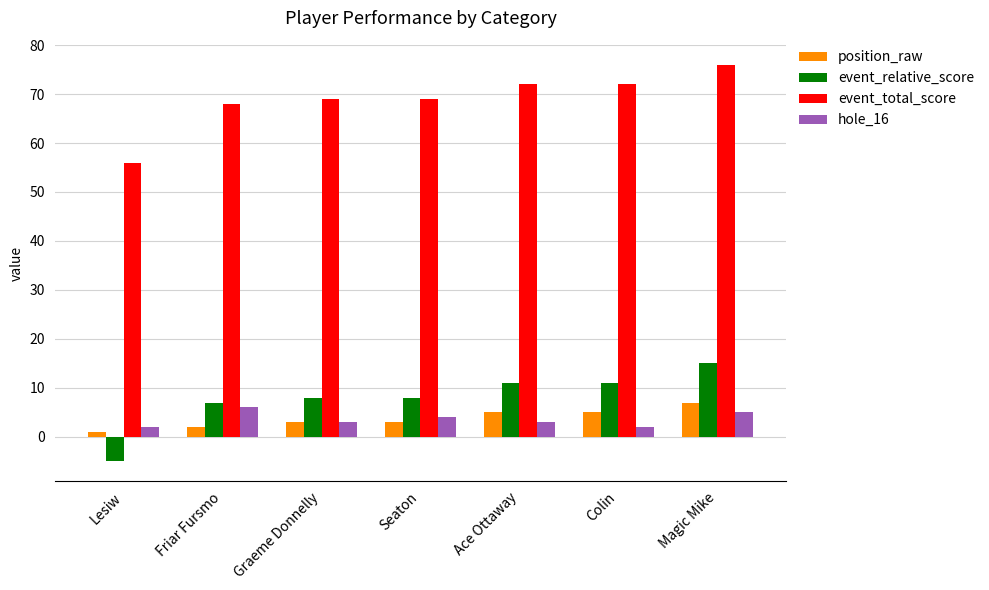

Reading left to right, extract all data points from this chart.

position_raw: 1	2	3	3	5	5	7
event_relative_score: -5	7	8	8	11	11	15
event_total_score: 56	68	69	69	72	72	76
hole_16: 2	6	3	4	3	2	5